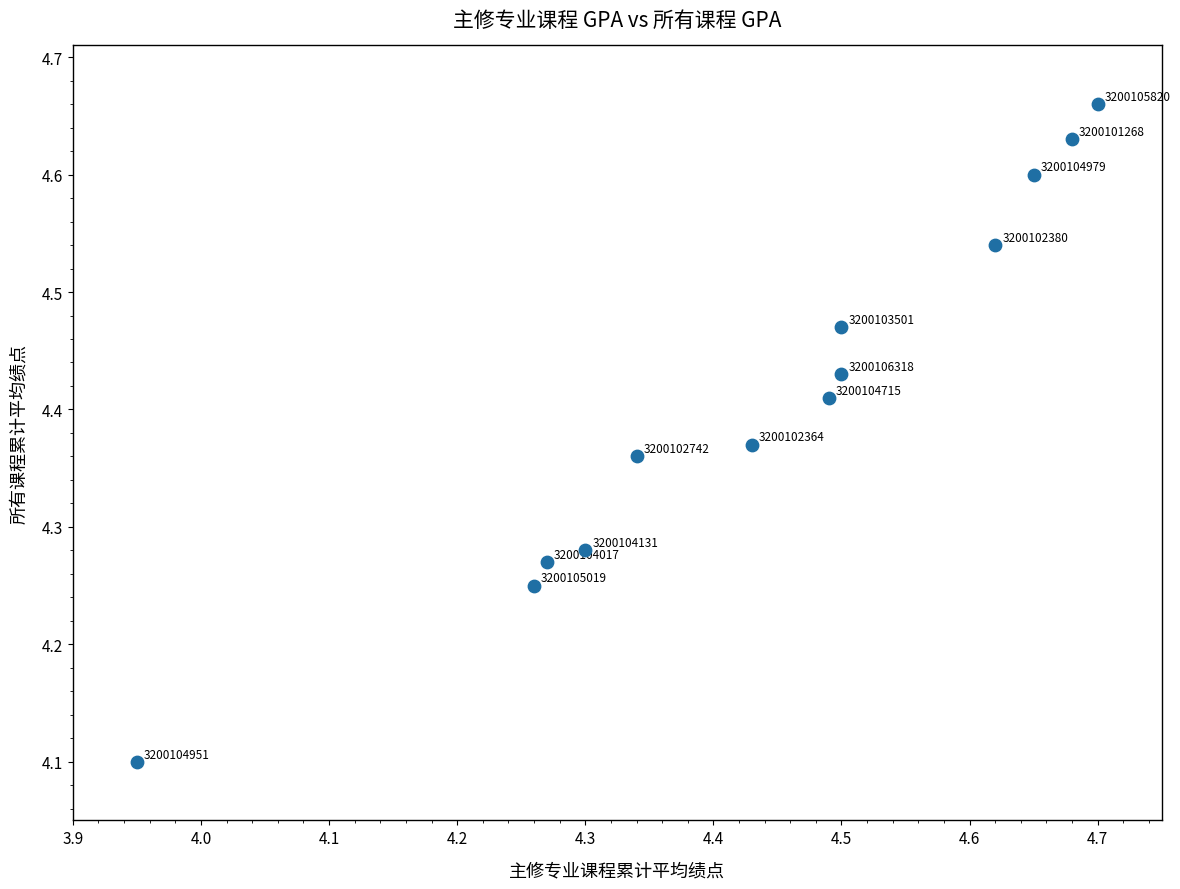

What Y value in the scatter plot is closest to 4?

4.1